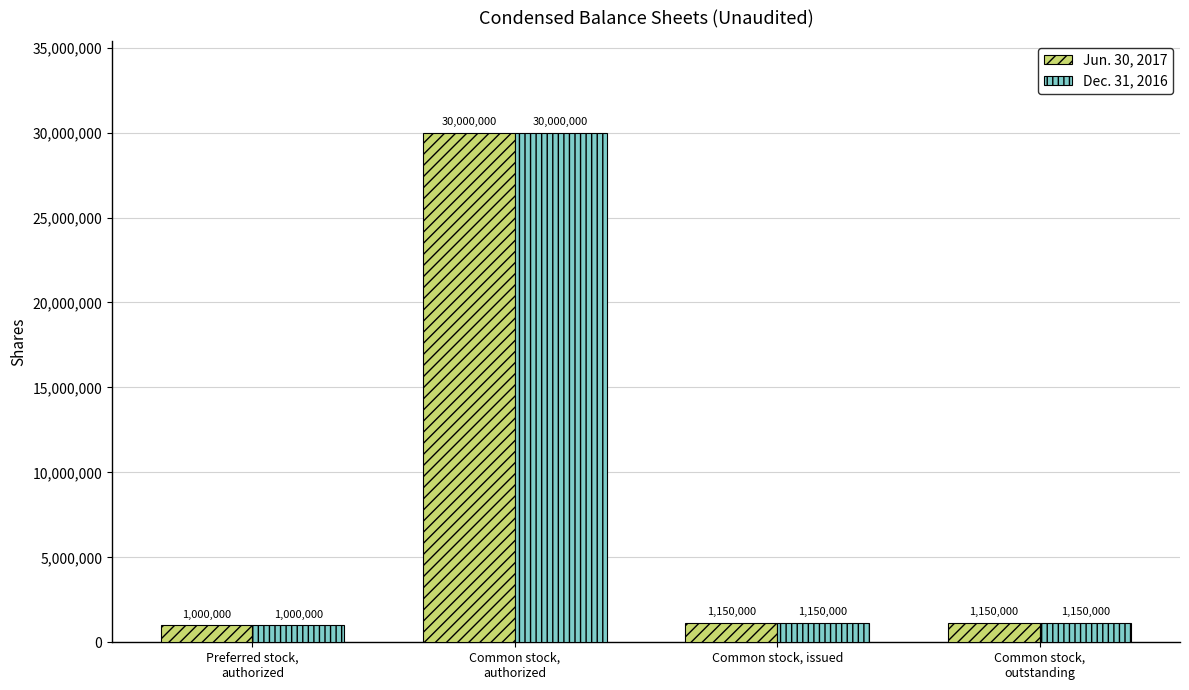

What is the lowest value of the Dec. 31, 2016 series?

1000000